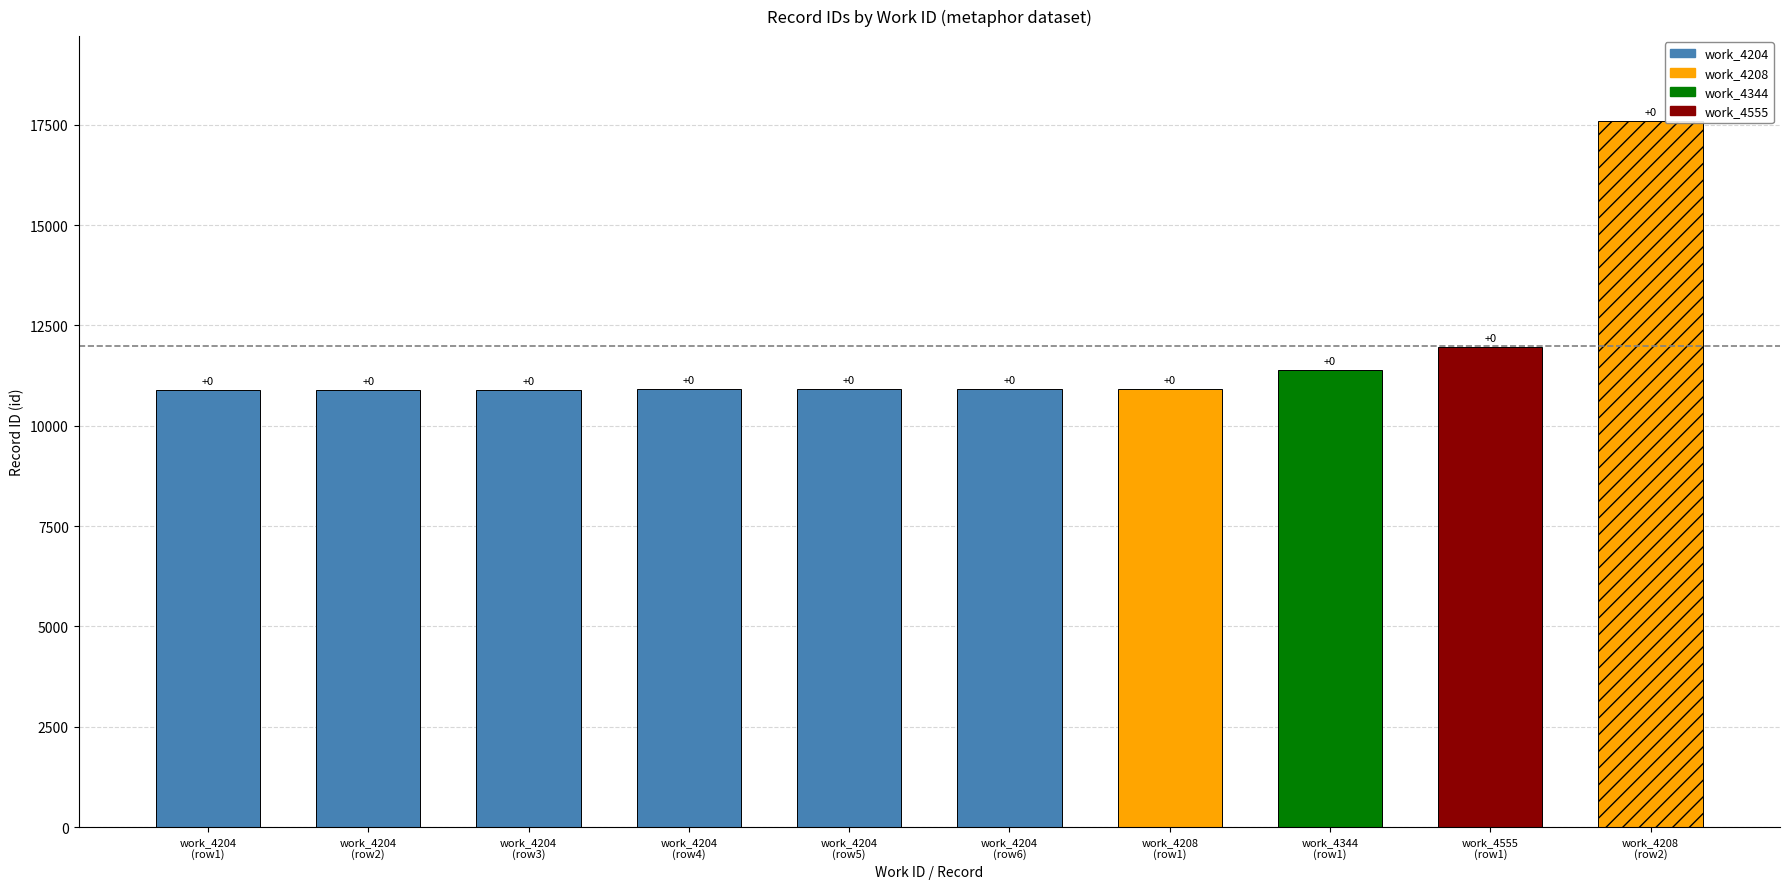

Which category has the highest value across all series?

4208